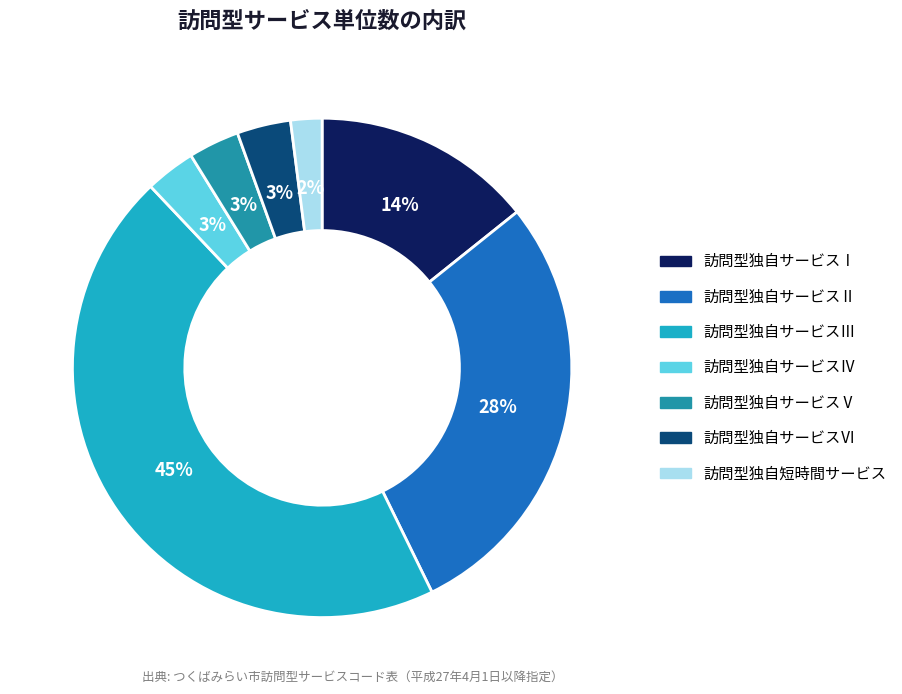

Is there a majority slice in this chart?

No